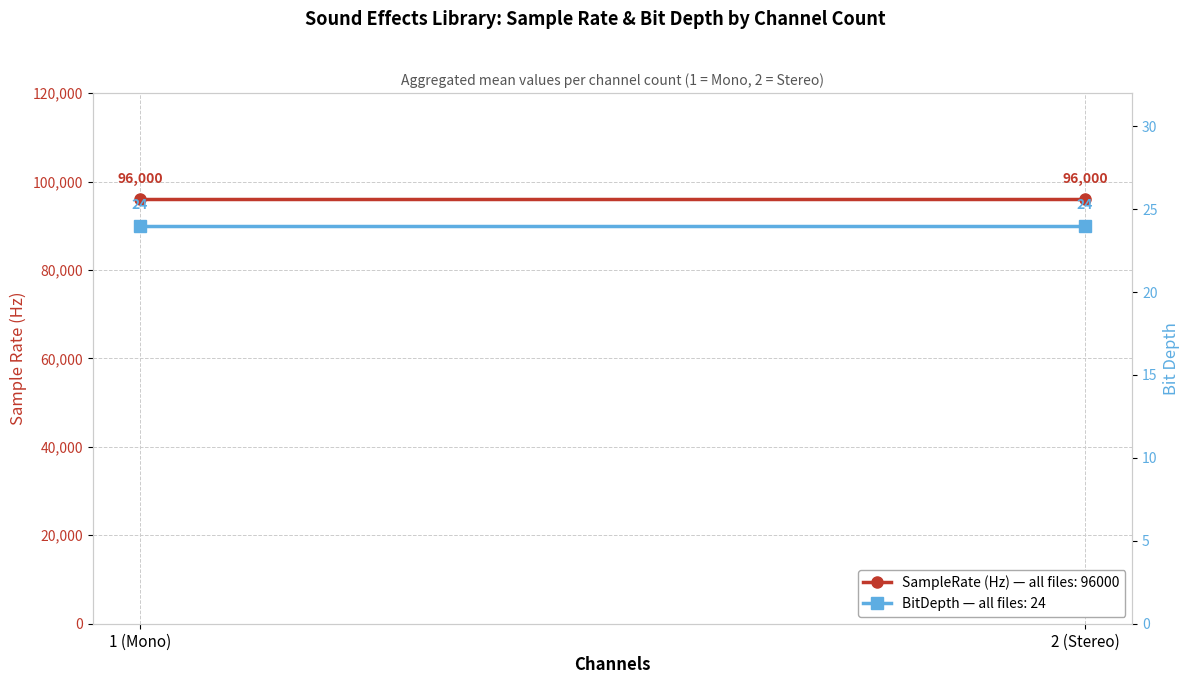

Is it true that BitDepth equals 24 at 1 (Mono)?

True